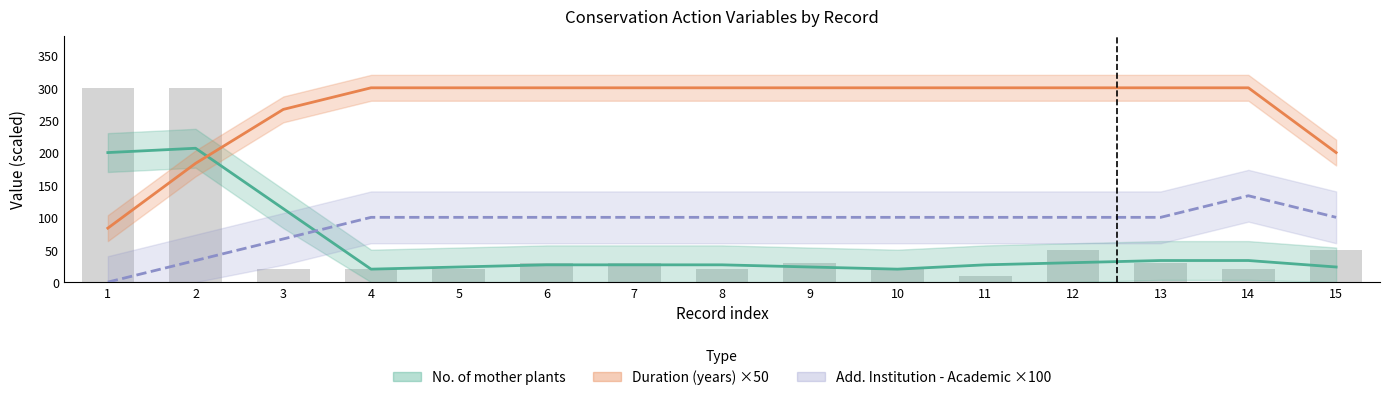

What is the value of the Duration (years) ×50 bar at the 7th from the left?

300.0